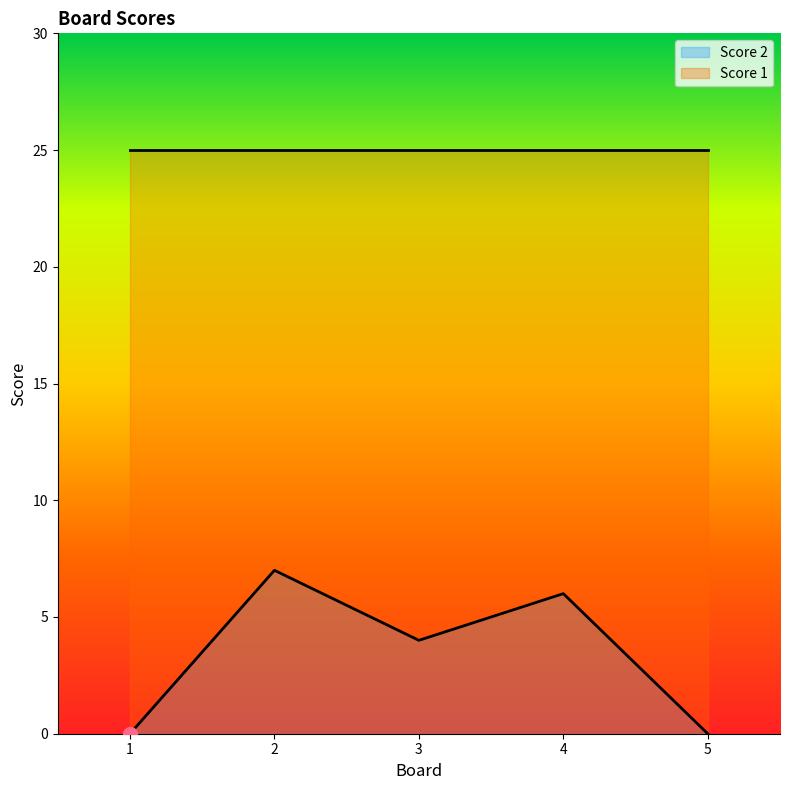

Is it true that the value at 4 is 6?

True